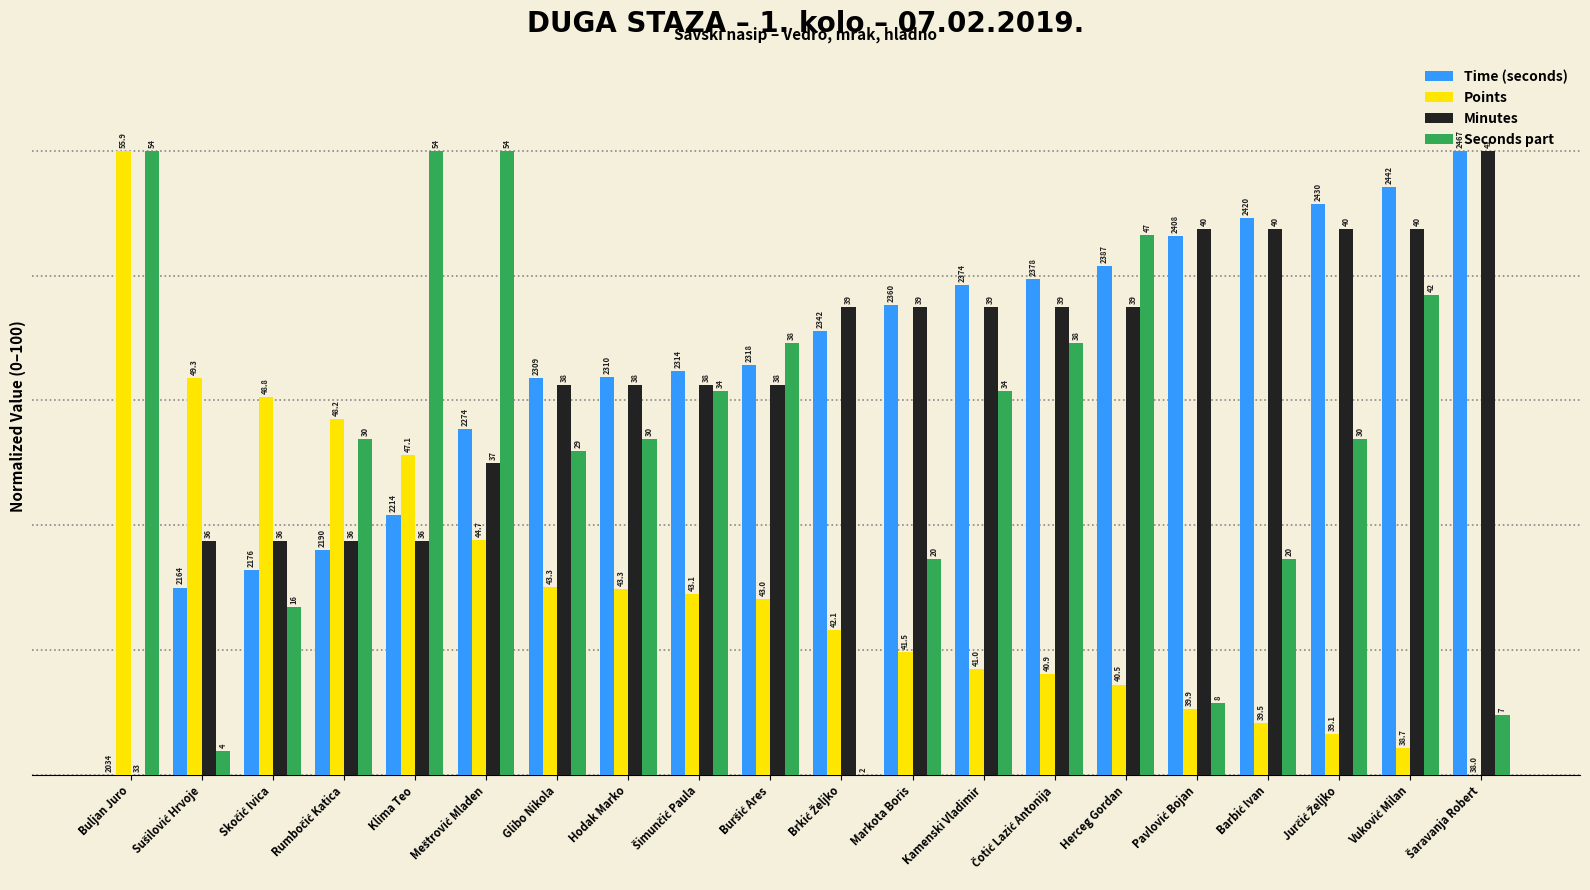

Which category has the highest value in the Points series?

Buljan Juro